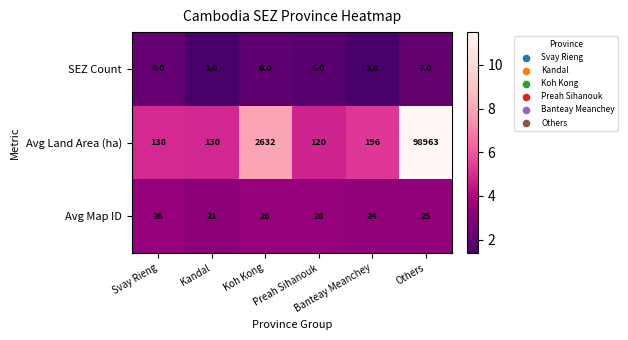

What is the difference between the second highest and minimum values in the SEZ Count series?

4